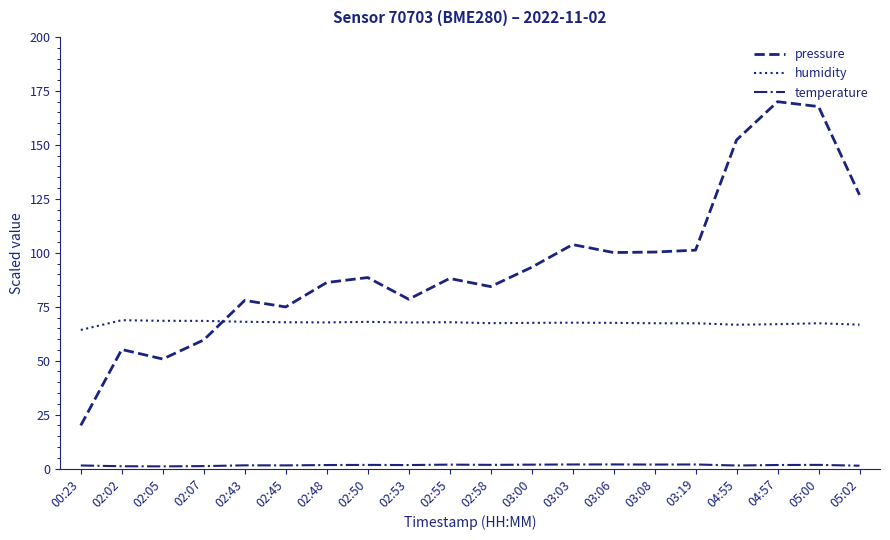

Which series changed the most between 02:50 and 05:00?

pressure